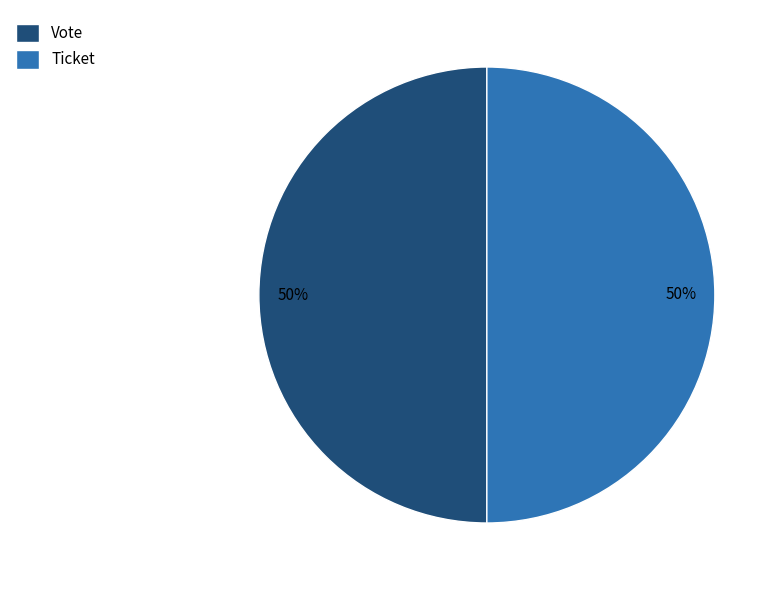

Approximately how many times larger is the value at Vote compared to Ticket?

1.0